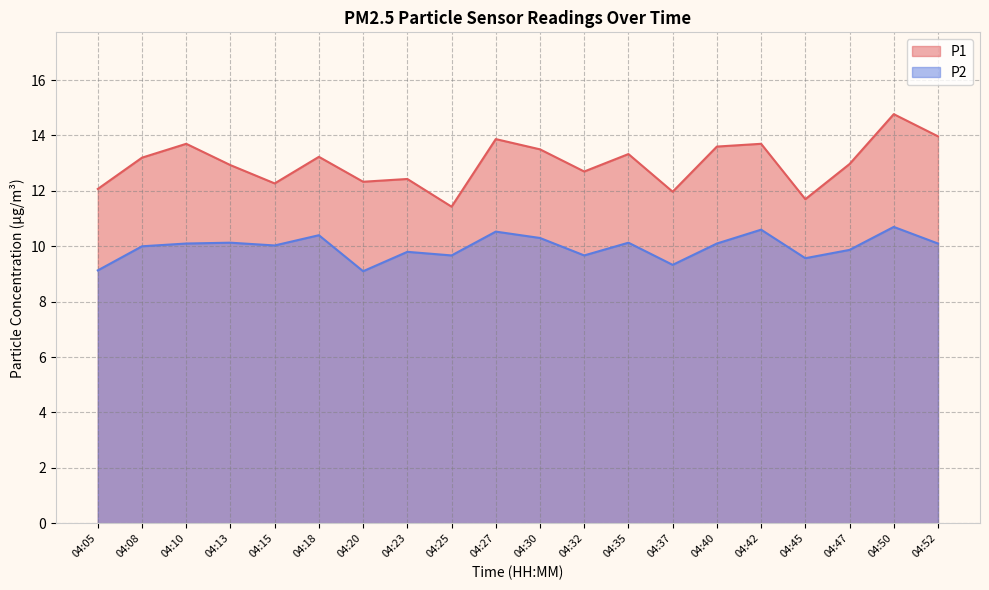

At which label does P1 reach its minimum?

04:25